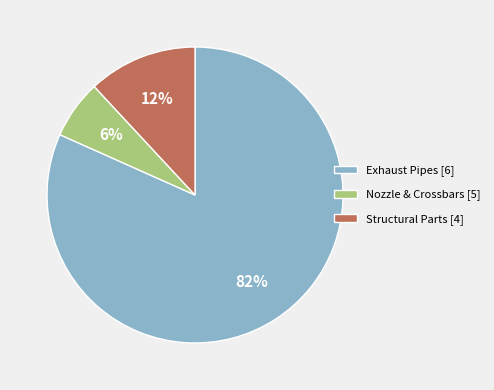

The Structural Parts [4] slice represents 17% of the pie. True or false?

False